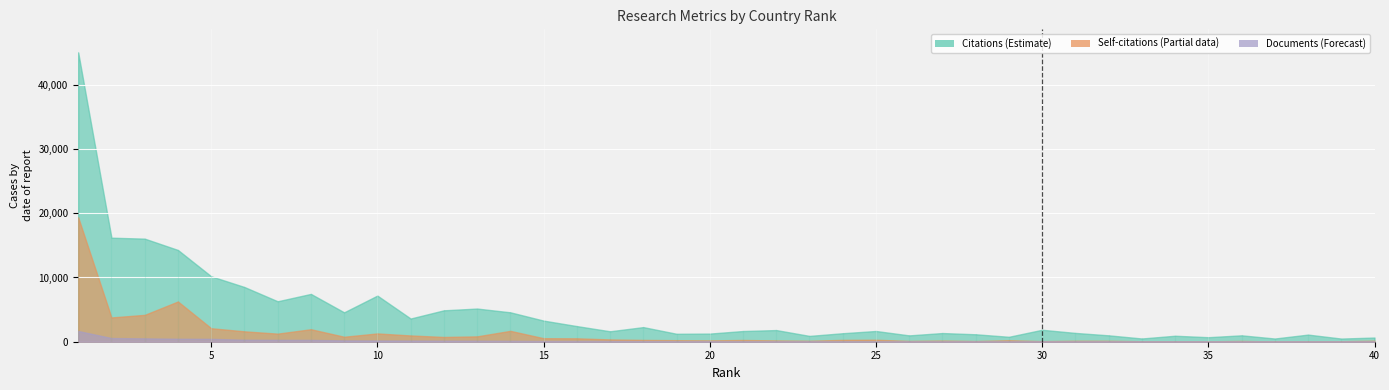

What is the value of the Self-citations point at the 29th from the left?

235